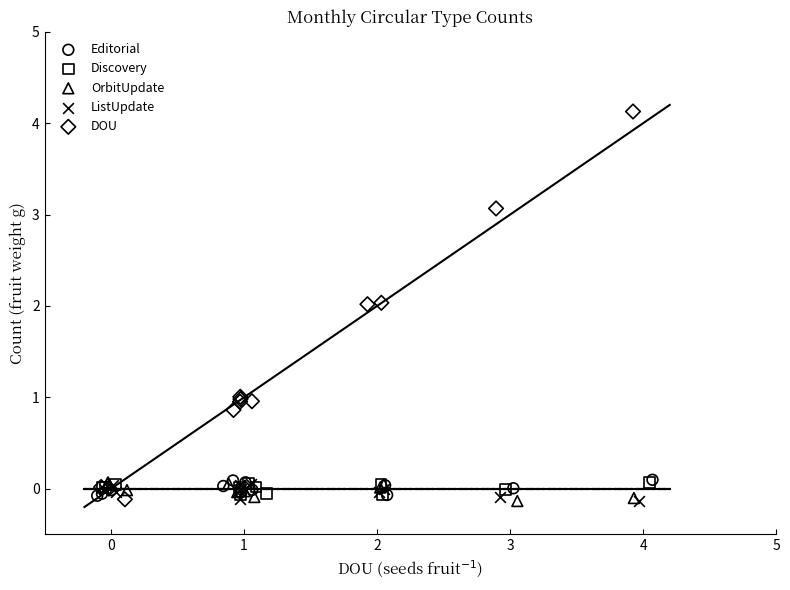

Which series contains the highest Y value?

DOU